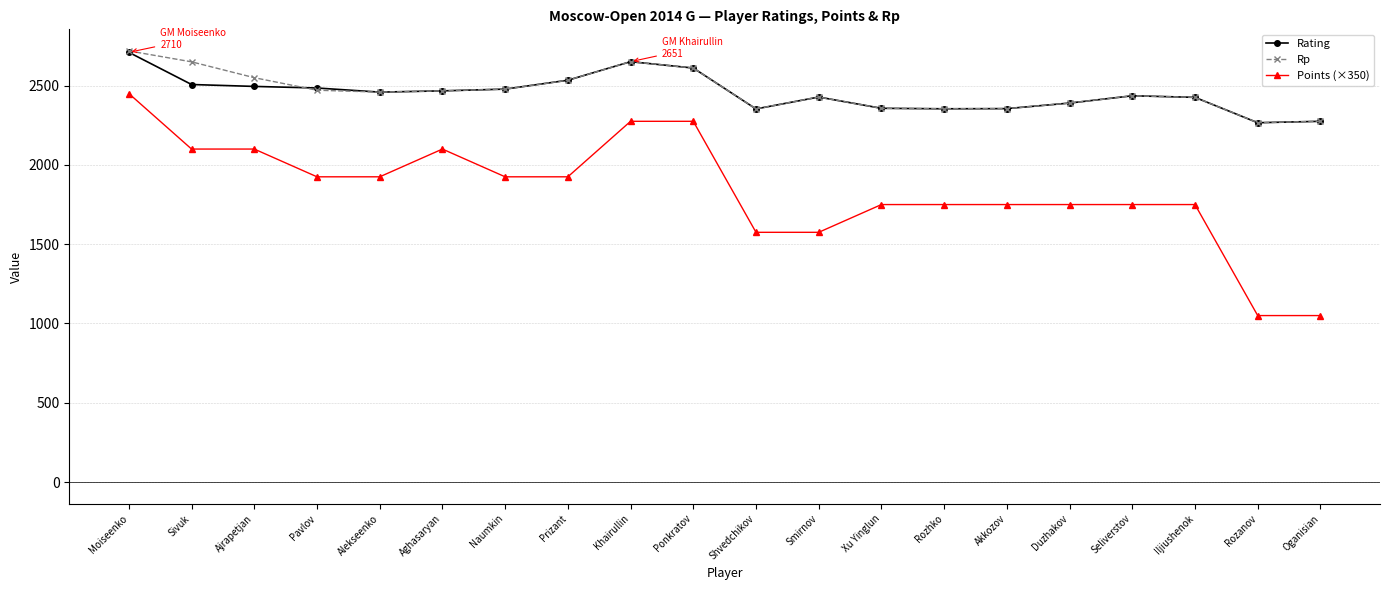

What is the minimum value shown in the chart?

1050